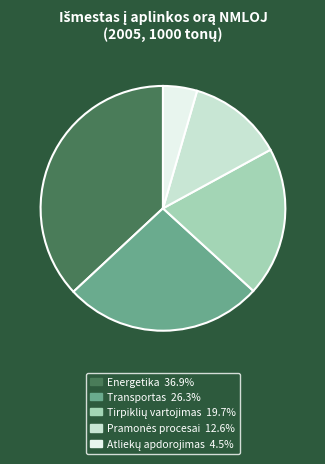

Which slice is the largest?

Energetika